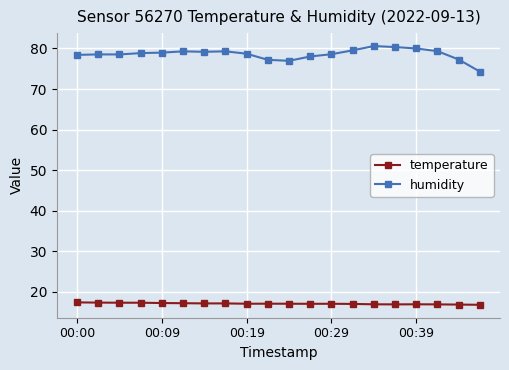

What are all the series names shown in the legend?

temperature, humidity